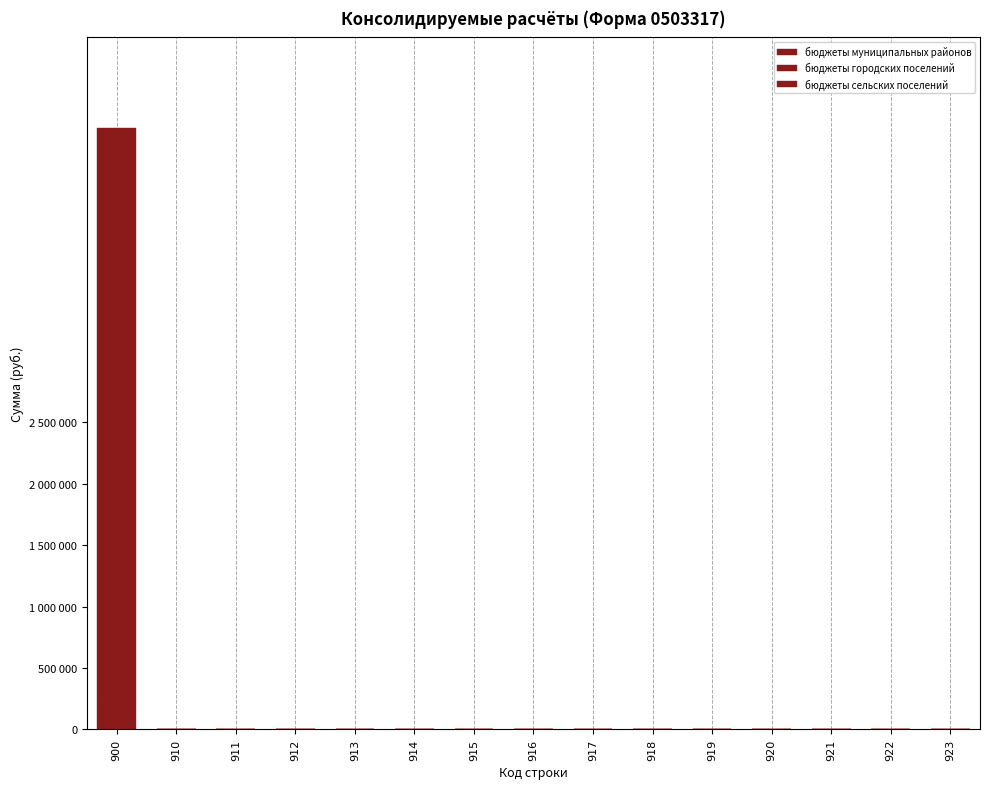

Are the bars horizontal?

No